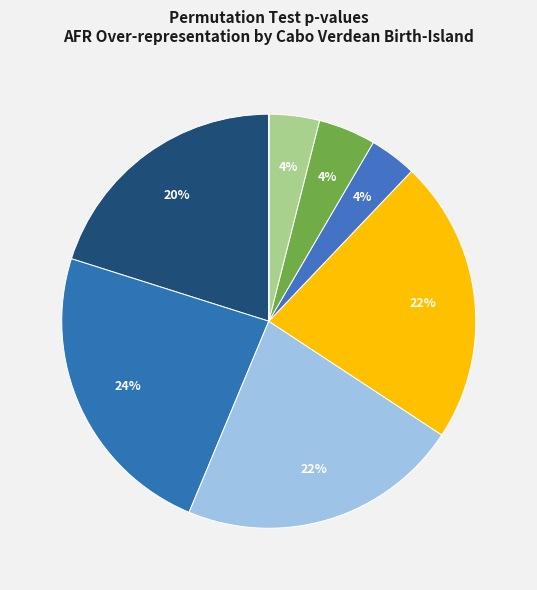

Does any single category account for the majority?

No